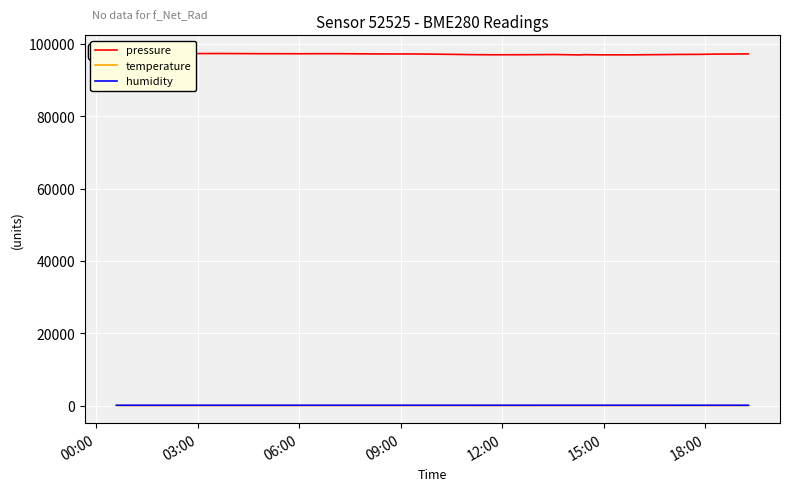

At 09:00, list the series in order from smallest to largest.

temperature, humidity, pressure